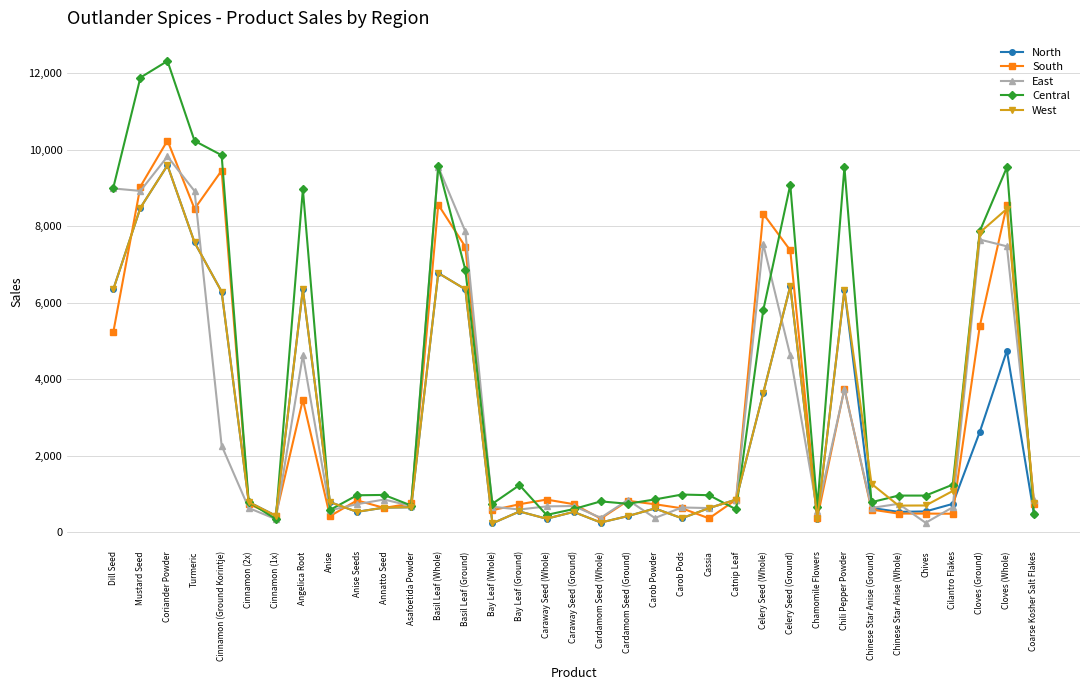

How many distinct data groups are displayed?

5